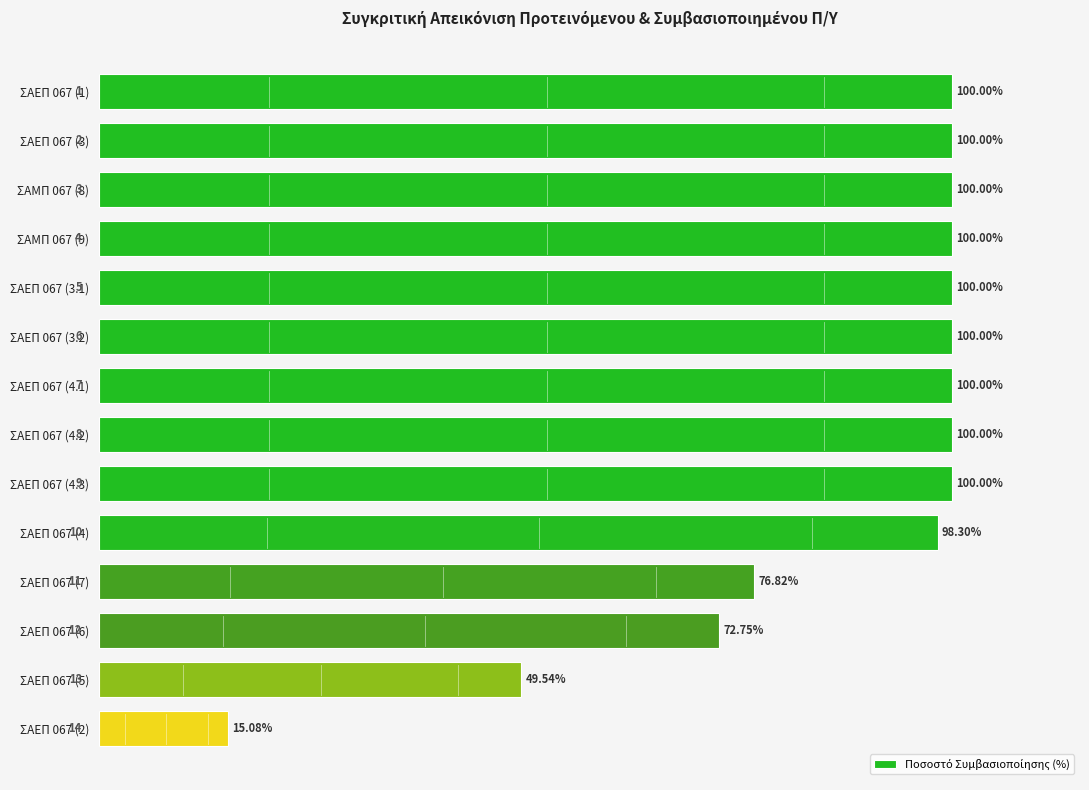

Between ΣΑΕΠ 067 (4.3) and ΣΑΕΠ 067 (7), which is larger?

ΣΑΕΠ 067 (4.3)